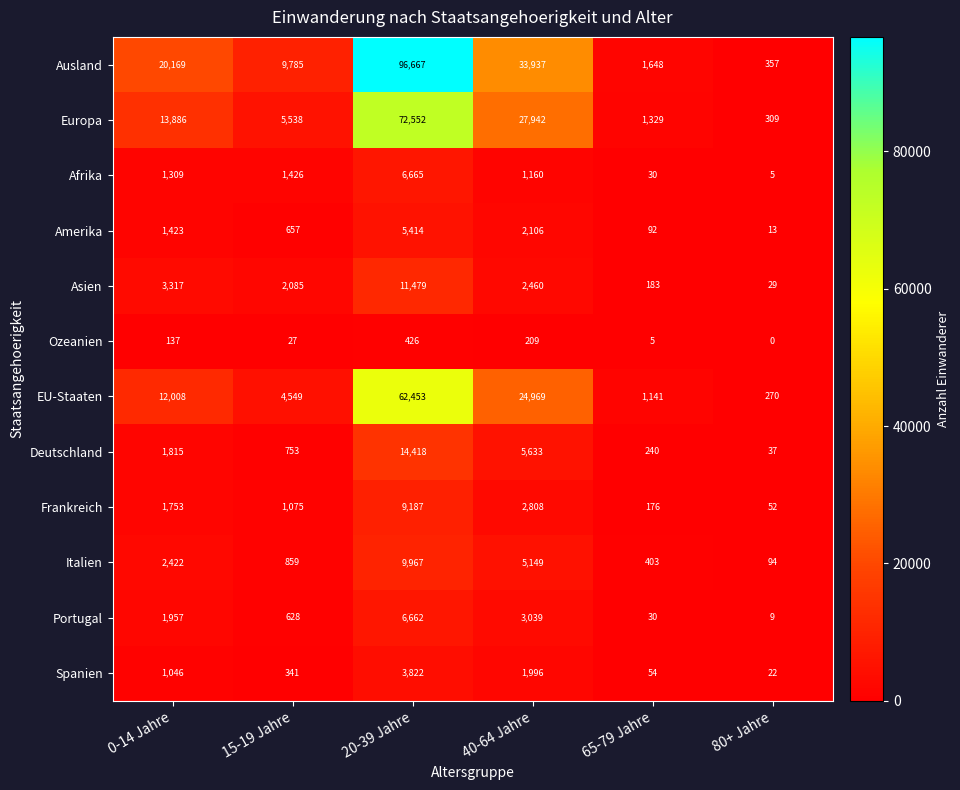

At 40-64 Jahre, list the series in order from smallest to largest.

Ozeanien, Afrika, Spanien, Amerika, Asien, Frankreich, Portugal, Italien, Deutschland, EU-Staaten, Europa, Ausland